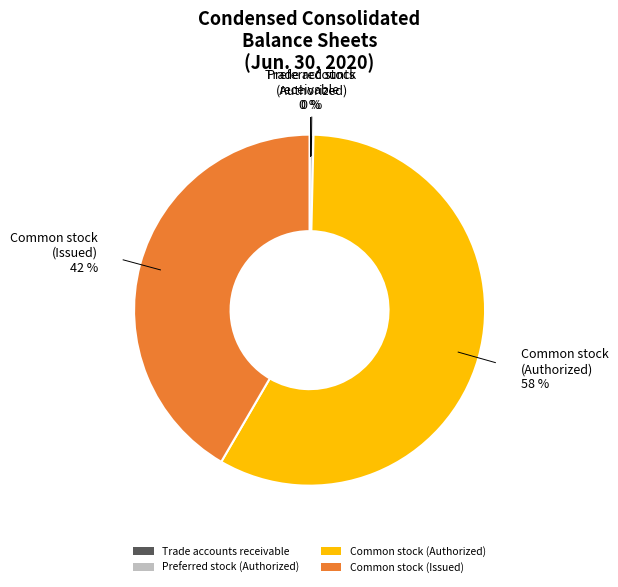

Which category has the biggest portion of the pie?

Common stock (Authorized)